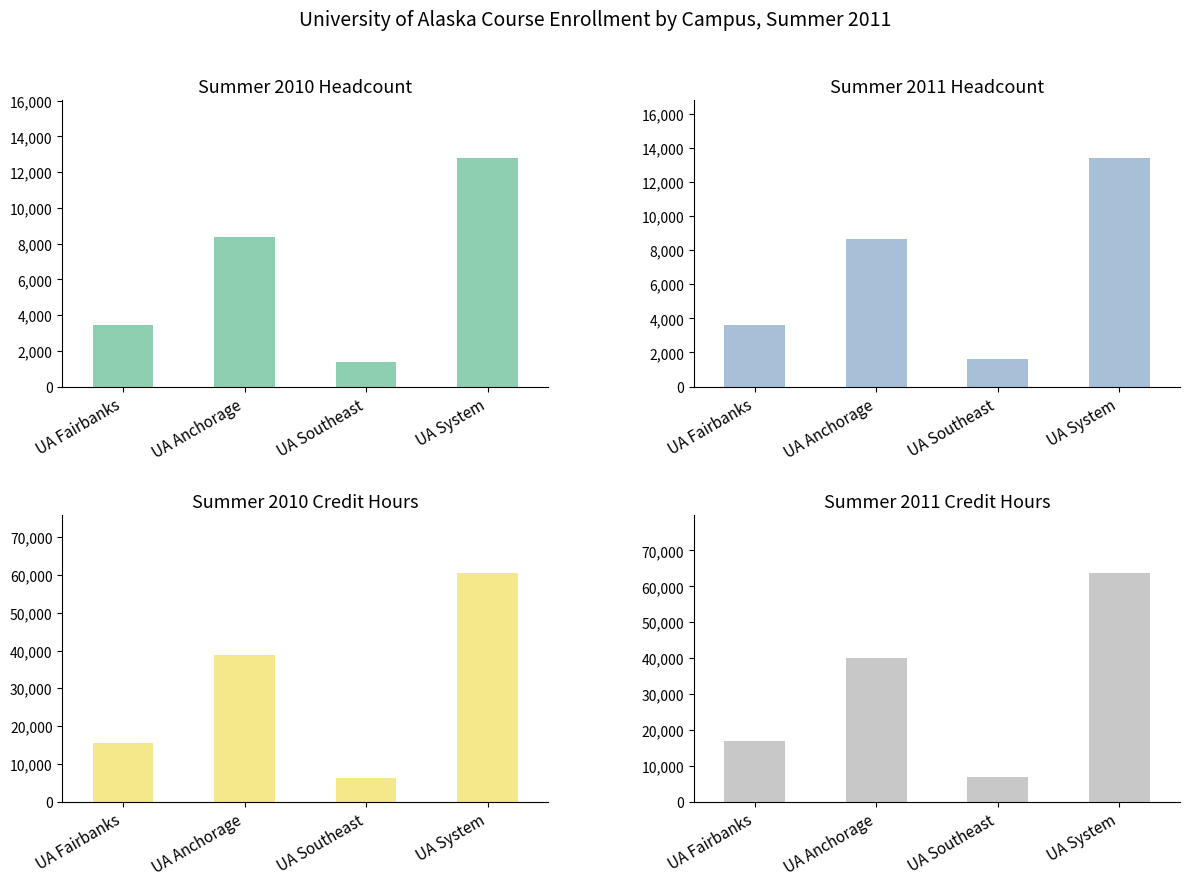

At which label does Summer 2011 Headcount reach its minimum?

UA Southeast